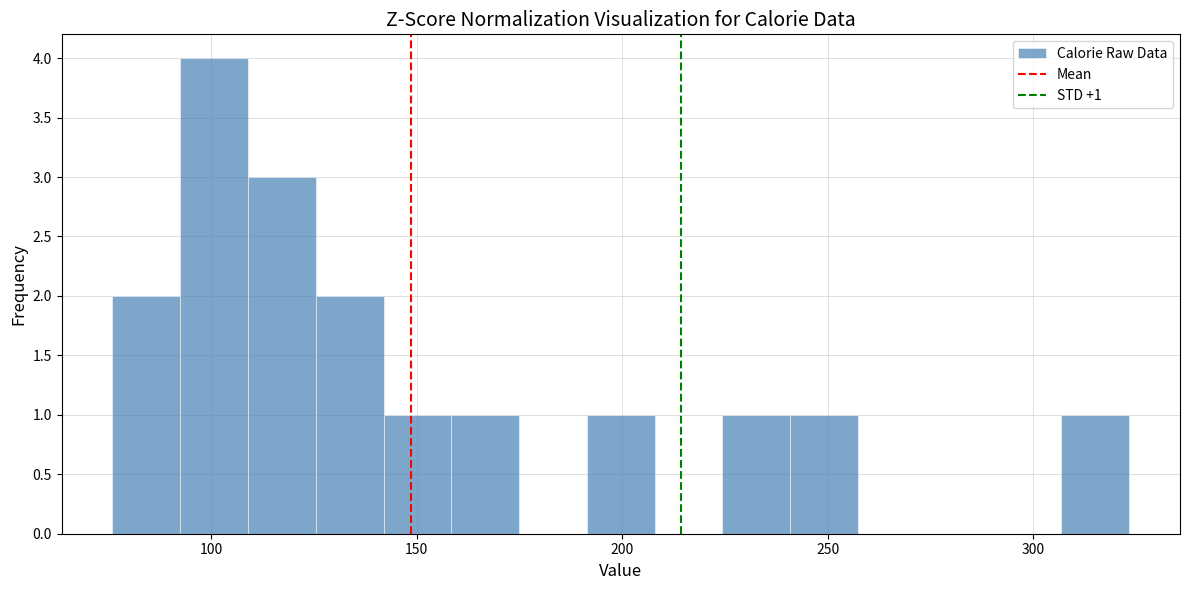

Read against the x-axis, roughly where is the centre of the tallest bar?

100